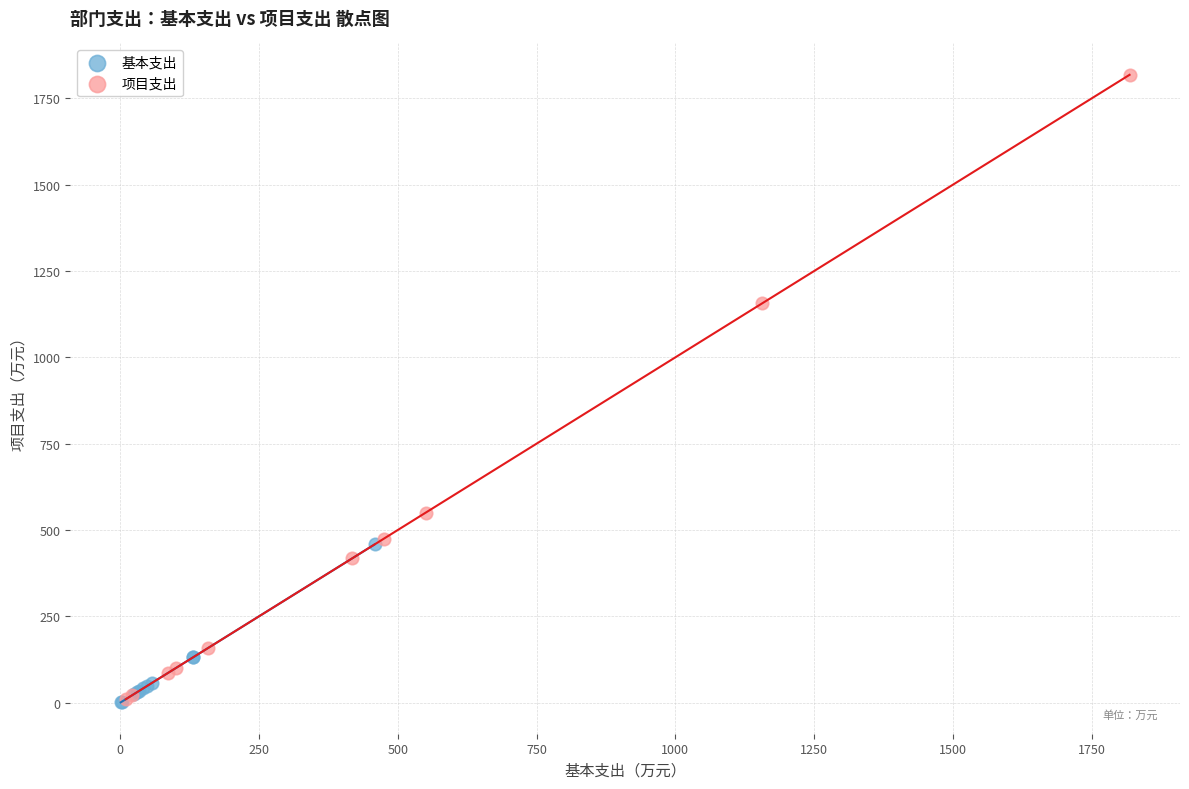

Which series contains the highest Y value?

项目支出